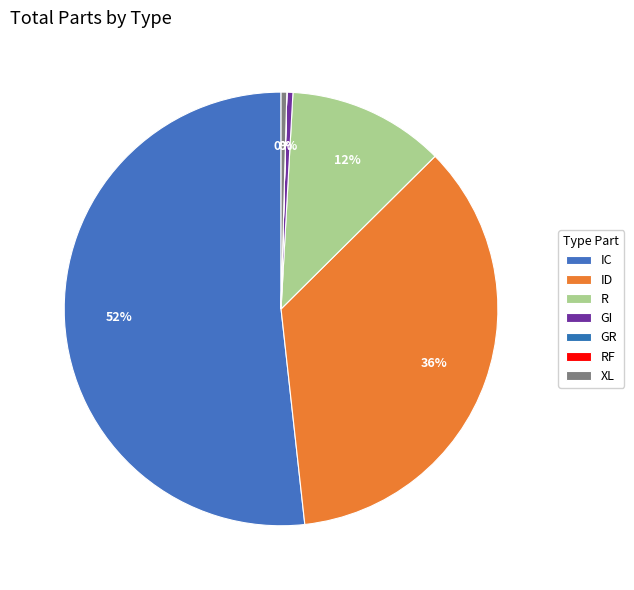

To the nearest percent, what is the difference between the largest and smallest slice percentages?

52%